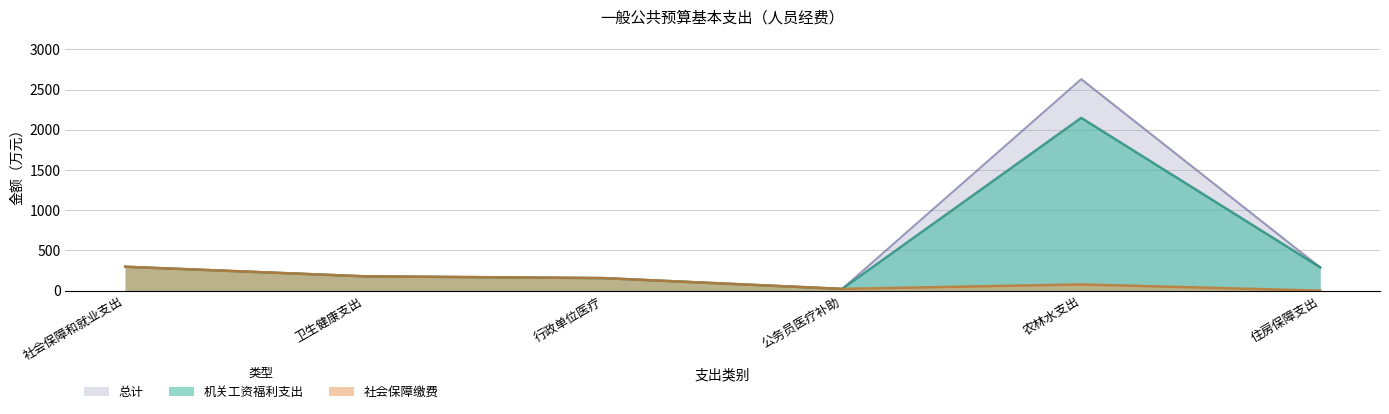

True or false: 机关工资福利支出 and 社会保障缴费 intersect in this chart.

False